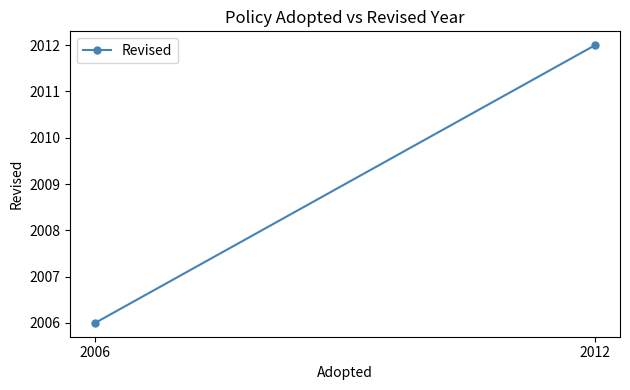

Reading right to left, transcribe all the data shown in this chart.

2006	2012